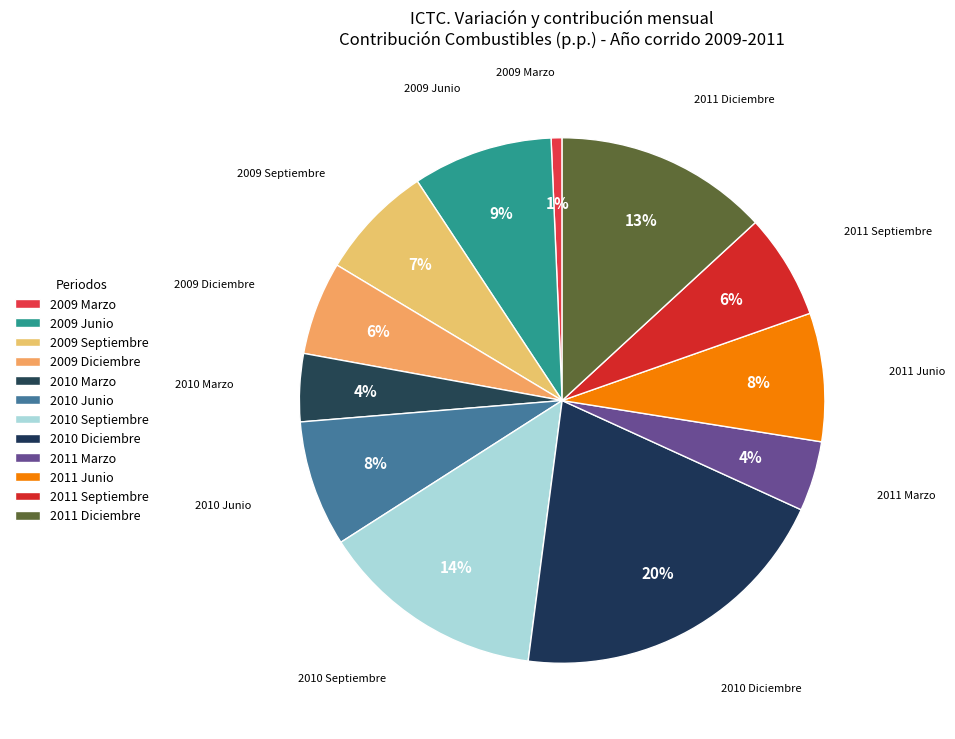

Does any single category account for the majority?

No